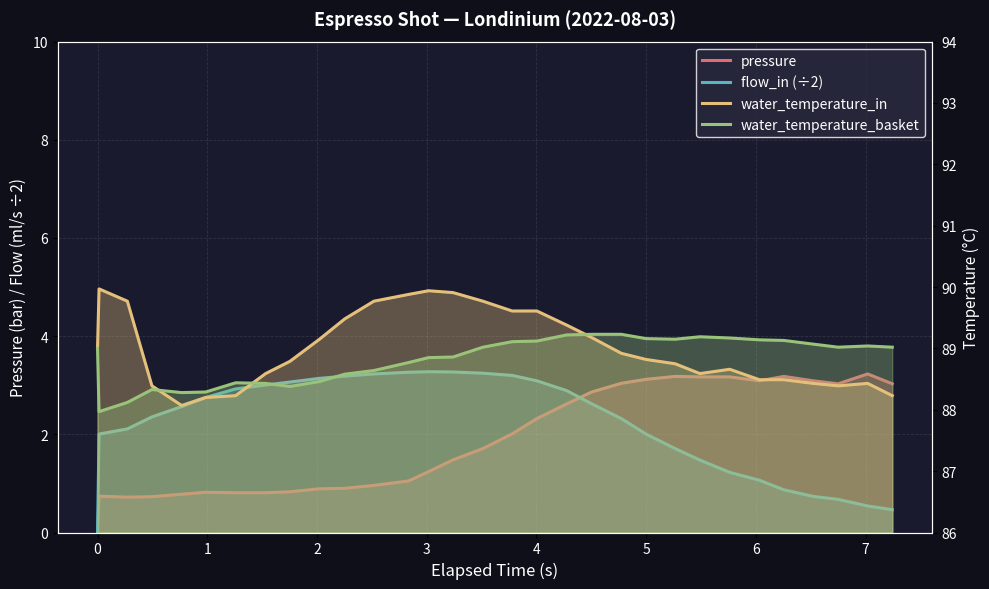

What is the difference between the maximum and minimum values in the water_temperature_in series?

1.9